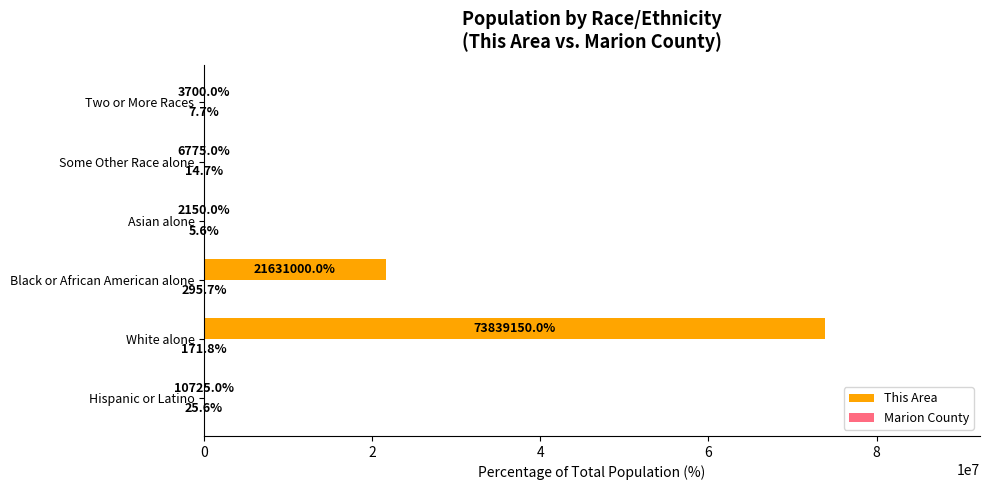

Which series has the largest range (max minus min)?

This Area